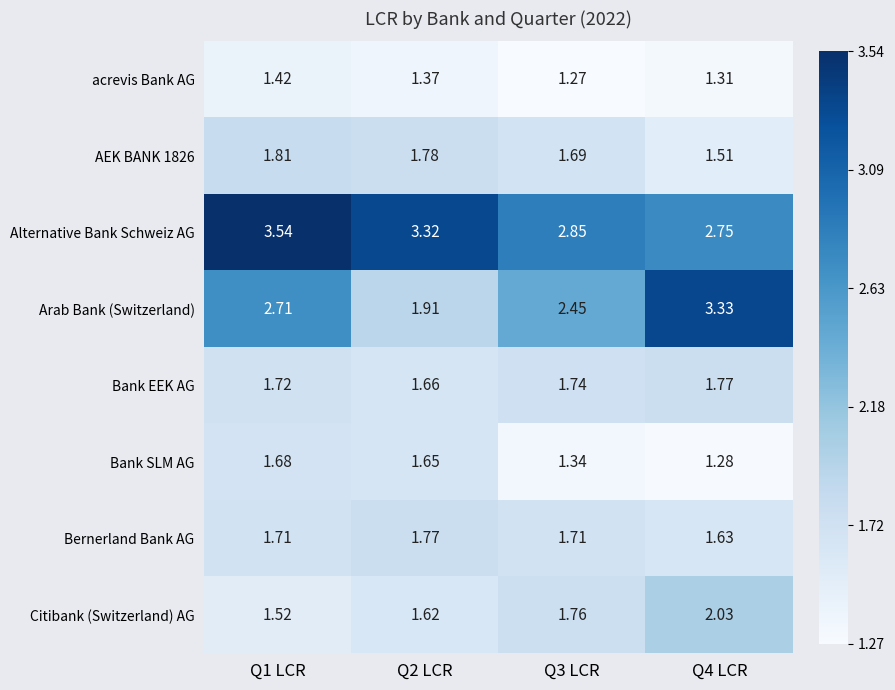

At which category is the sum across all series the highest?

Q1 LCR